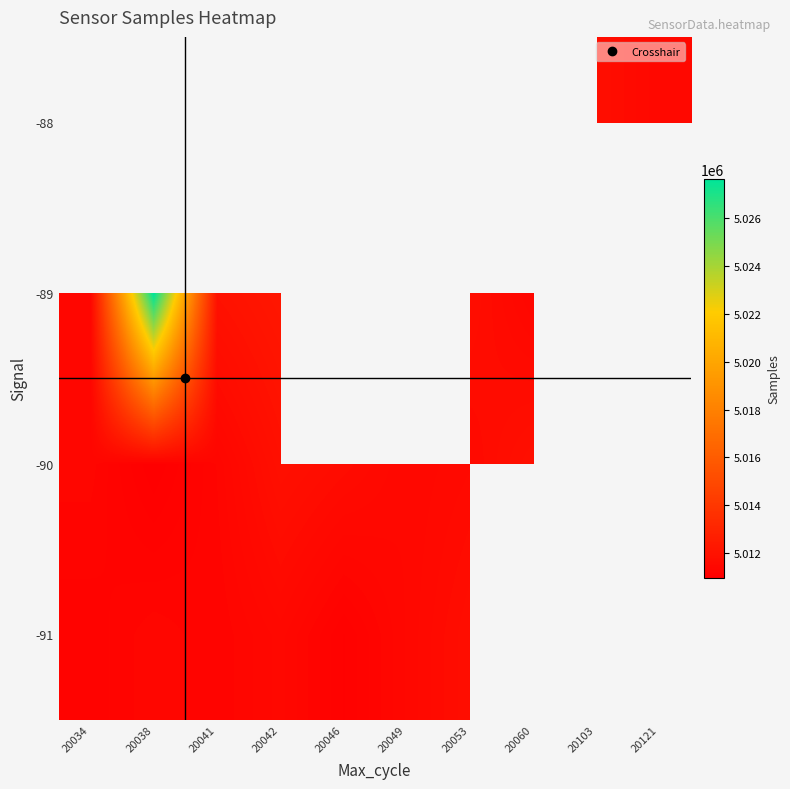

What is the highest value of the -89 series?

5027662.0